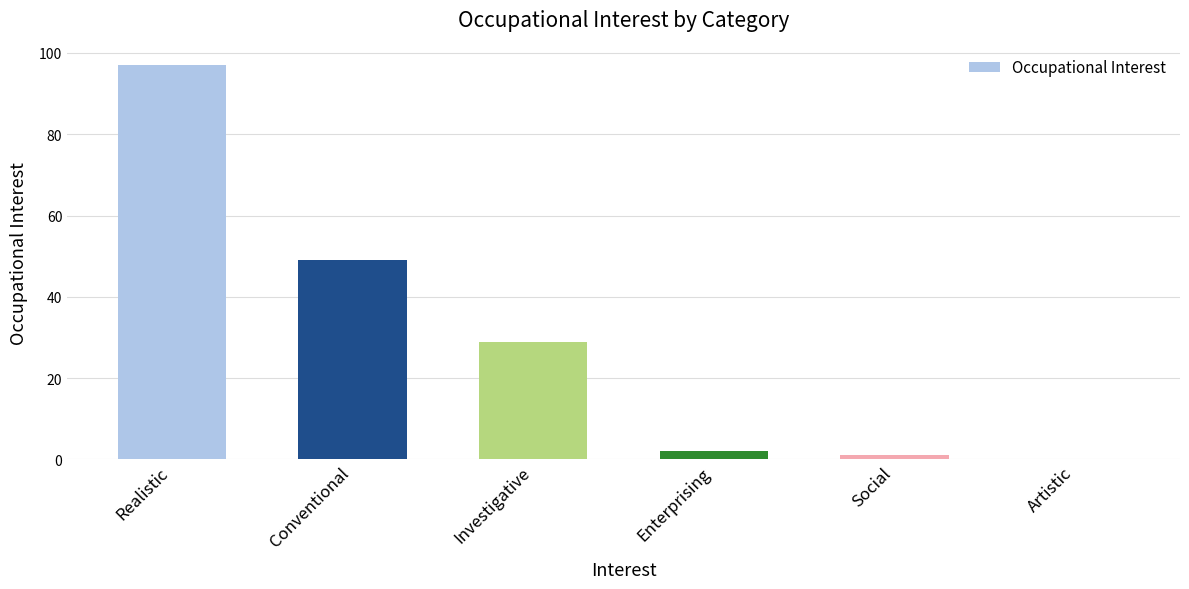

Reading right to left, what are all the values shown in this chart?

0	1	2	29	49	97